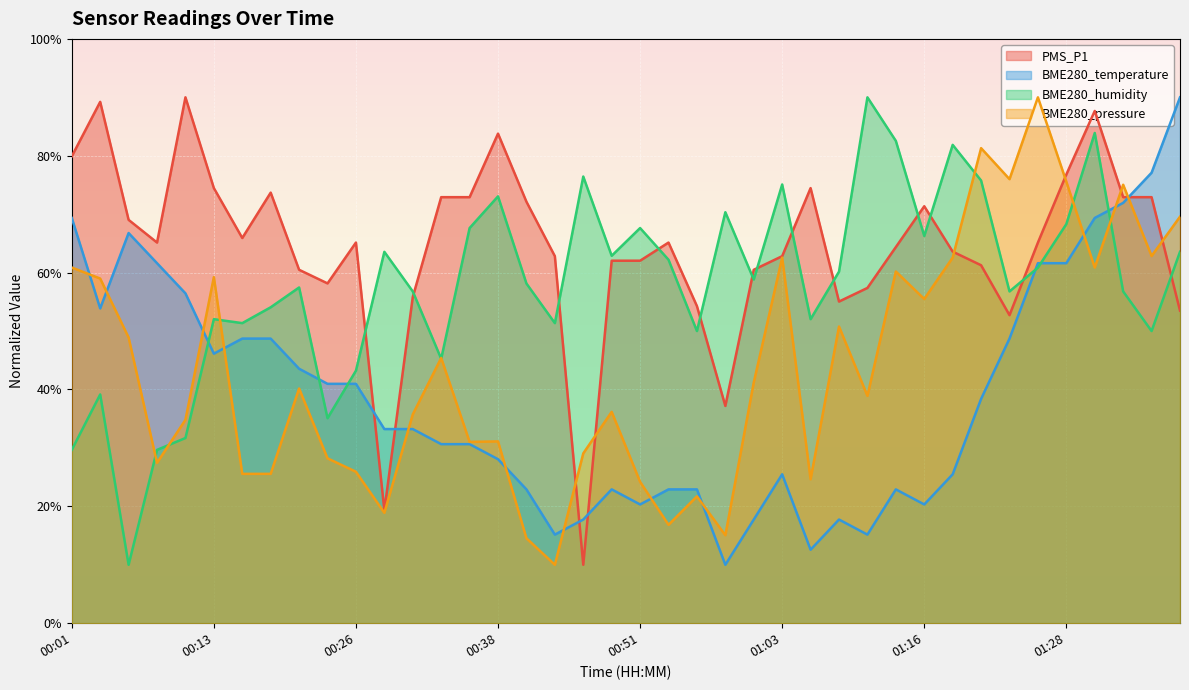

How many intersections are there between BME280_pressure and PMS_P1?

7